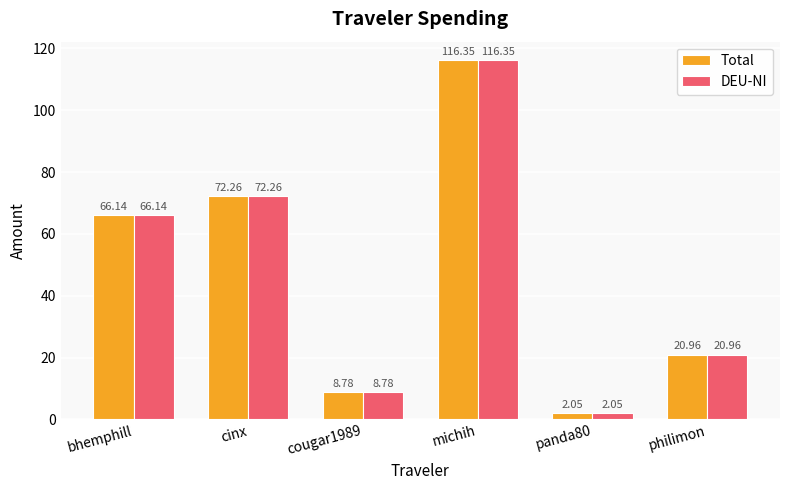

What is the sum of all DEU-NI values?

286.5